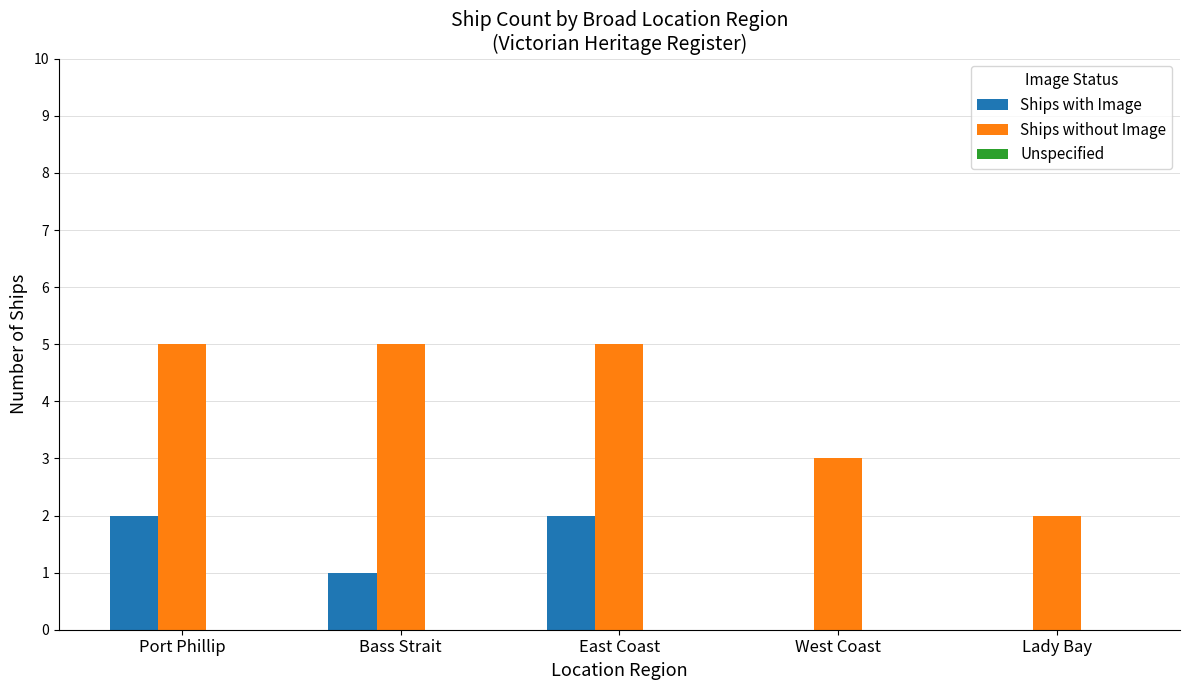

At which label is Ships with Image closest to 1?

Bass Strait